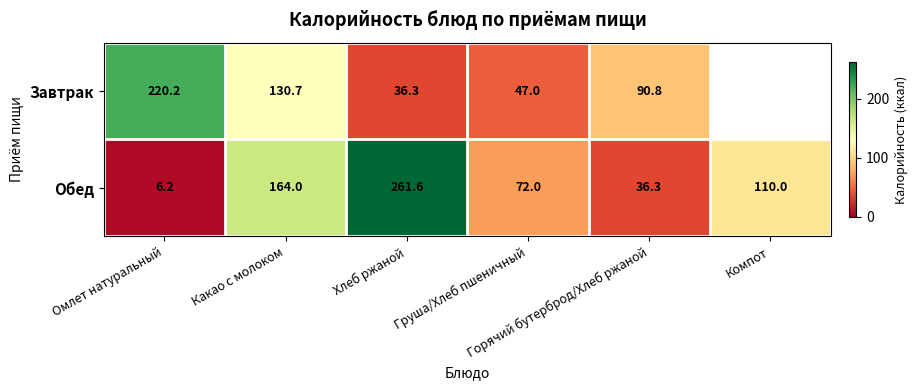

What is the difference between the maximum and minimum values in the Обед series?

255.4